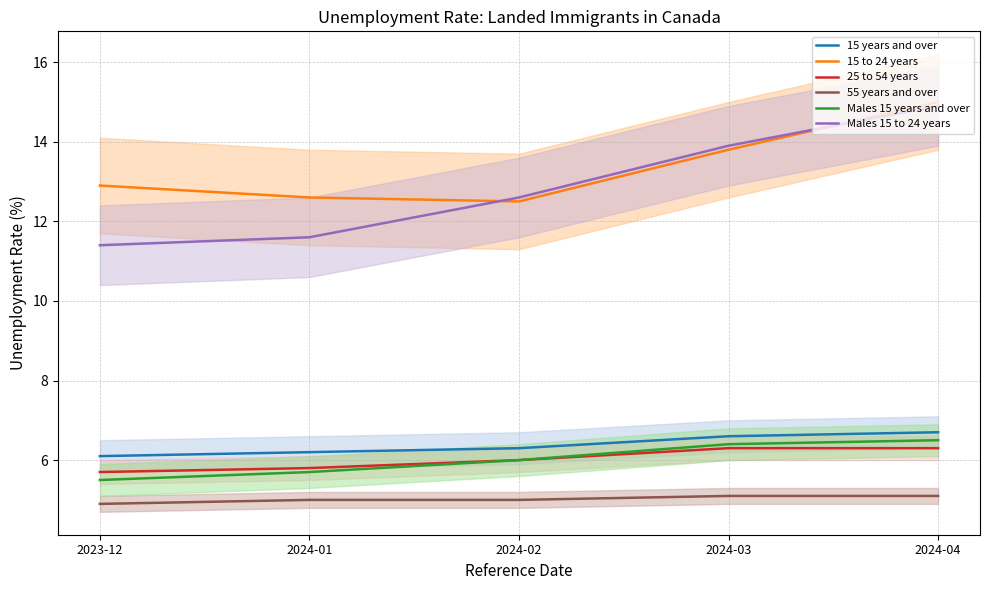

True or false: 15 to 24 years and Males 15 years and over intersect in this chart.

False